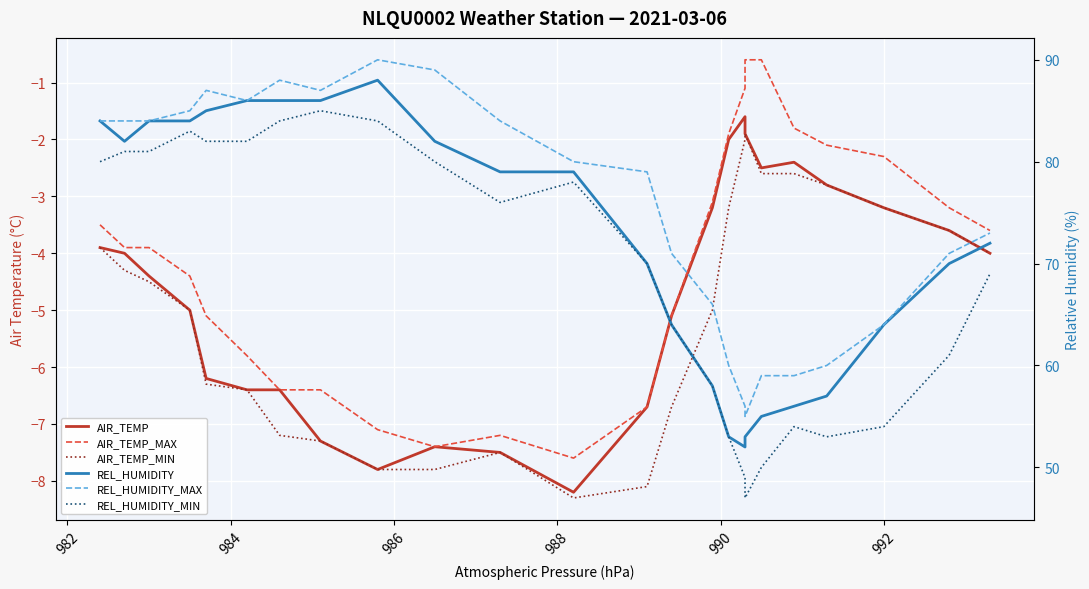

Which series has the widest spread of values?

REL_HUMIDITY_MIN